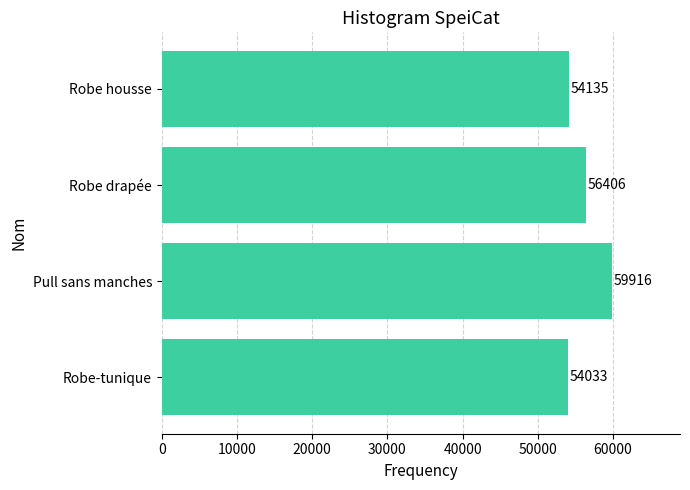

At which category does the chart reach its peak across all series?

Pull sans manches